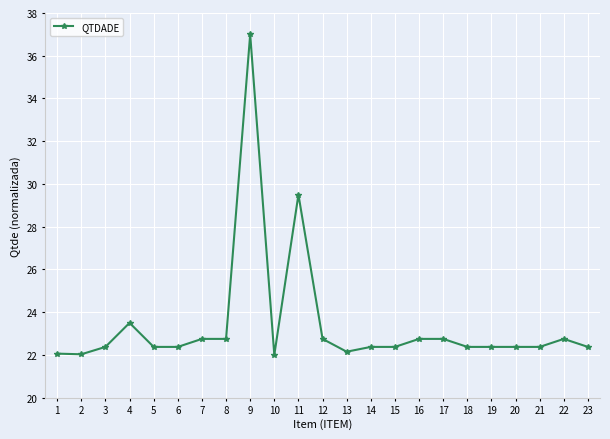

What is the greatest value displayed?

37.0